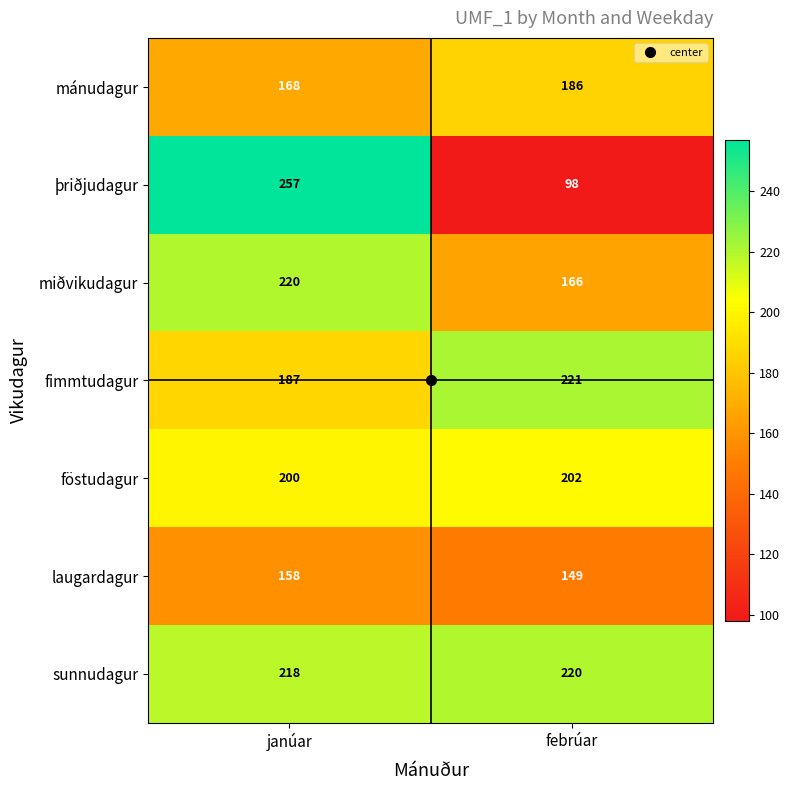

At how many categories does at least one series exceed 111?

2